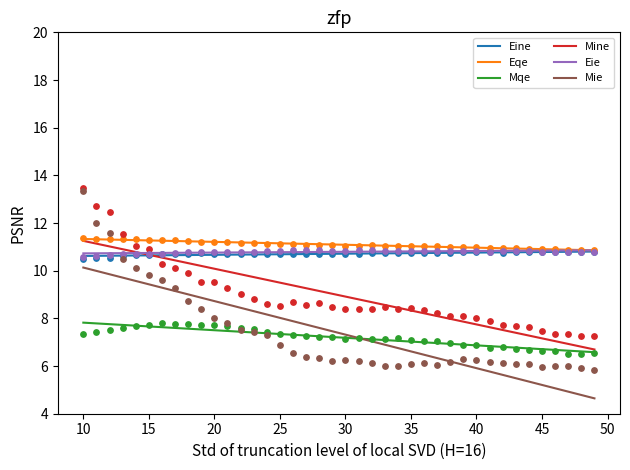

What are all the series names shown in the legend?

Eine, Eqe, Mqe, Mine, Eie, Mie